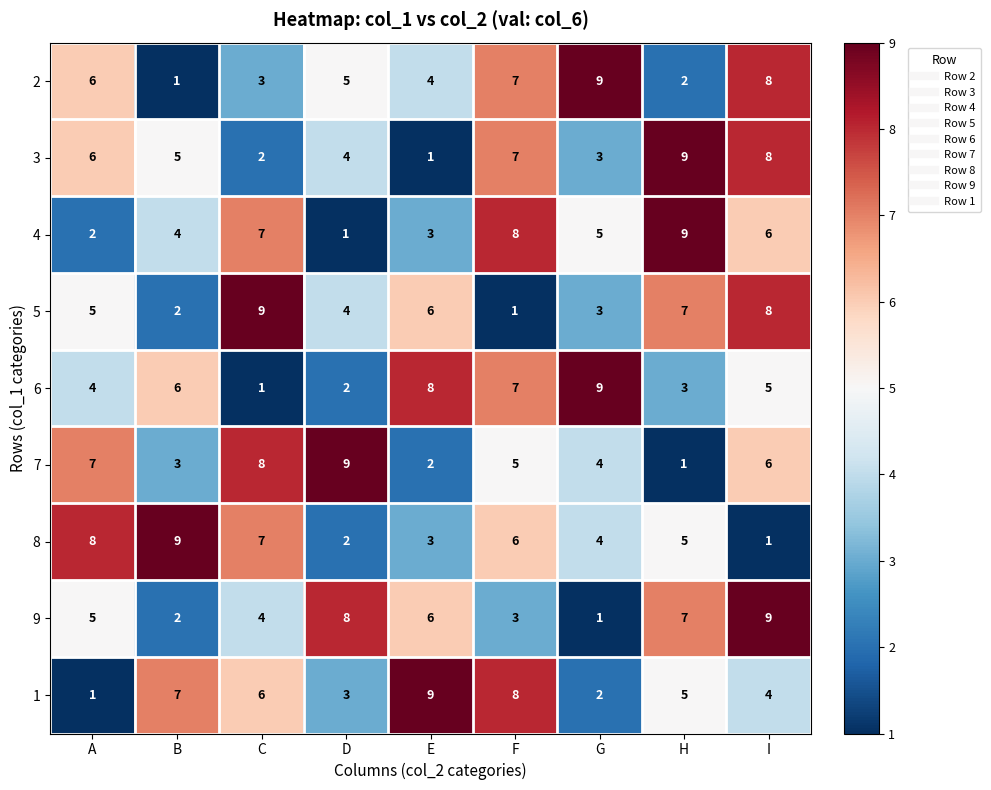

At how many categories does at least one series exceed 6?

9